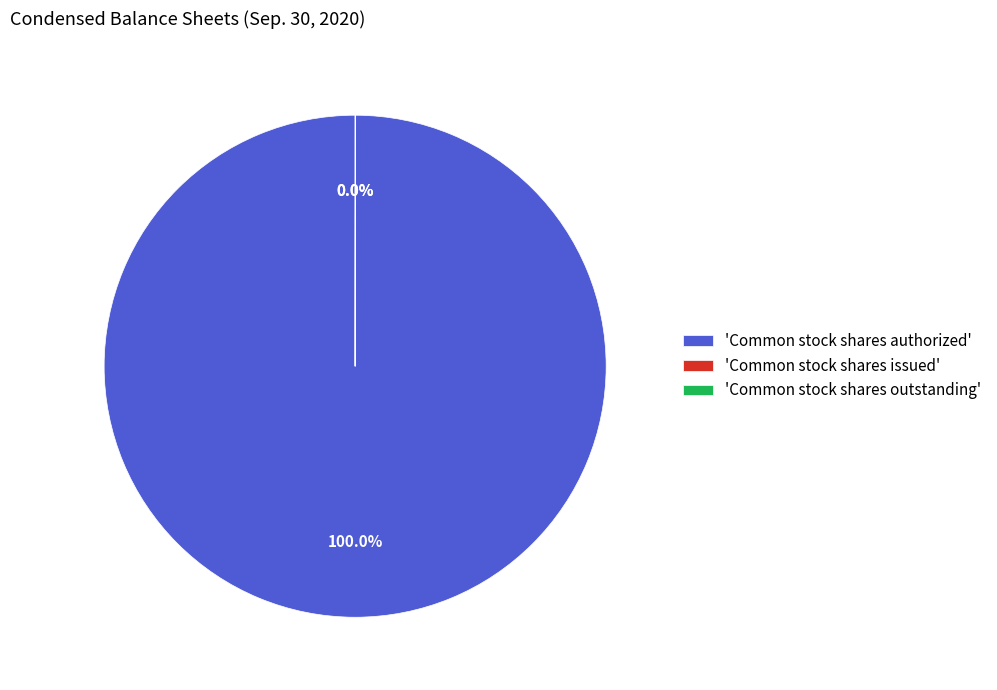

Which category has the biggest portion of the pie?

'Common stock shares authorized'